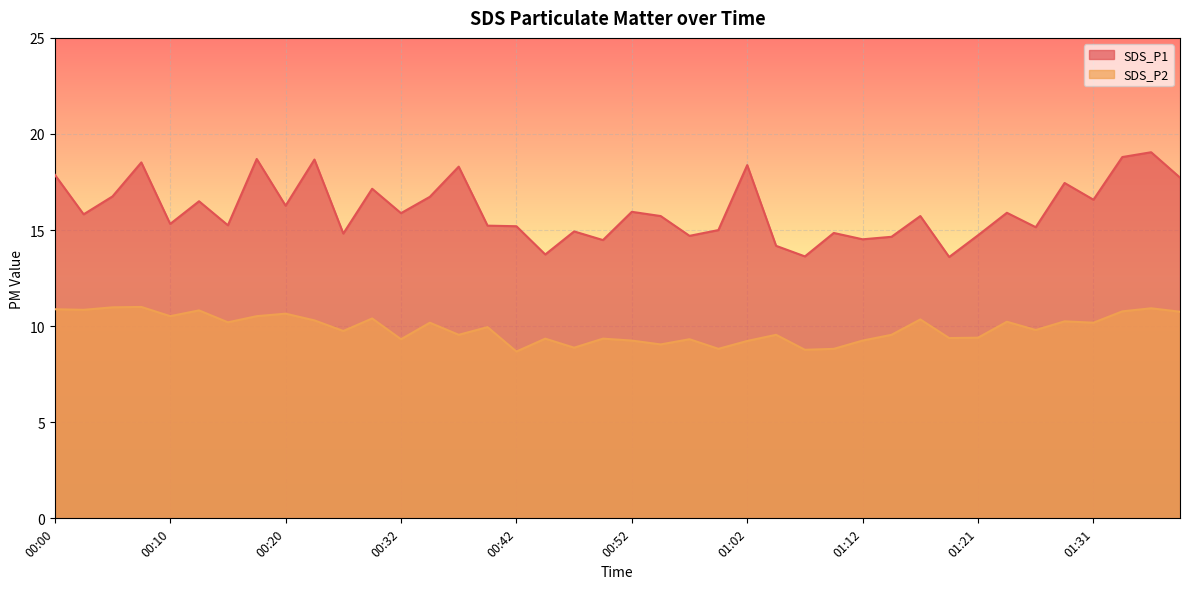

Between 01:12 and 01:16, which series saw the biggest shift?

SDS_P1